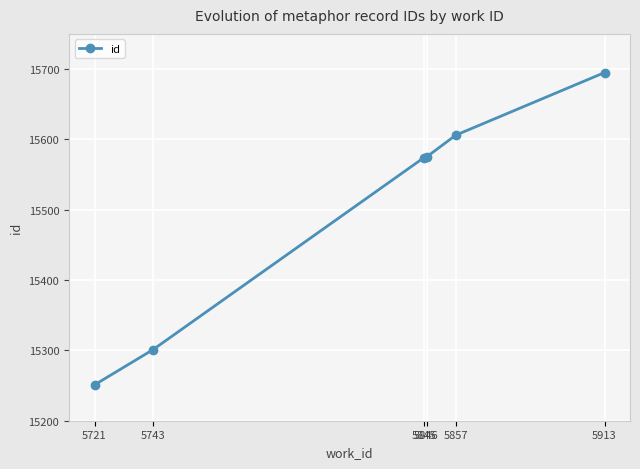

What is the value of the 2nd point from the left?

15301